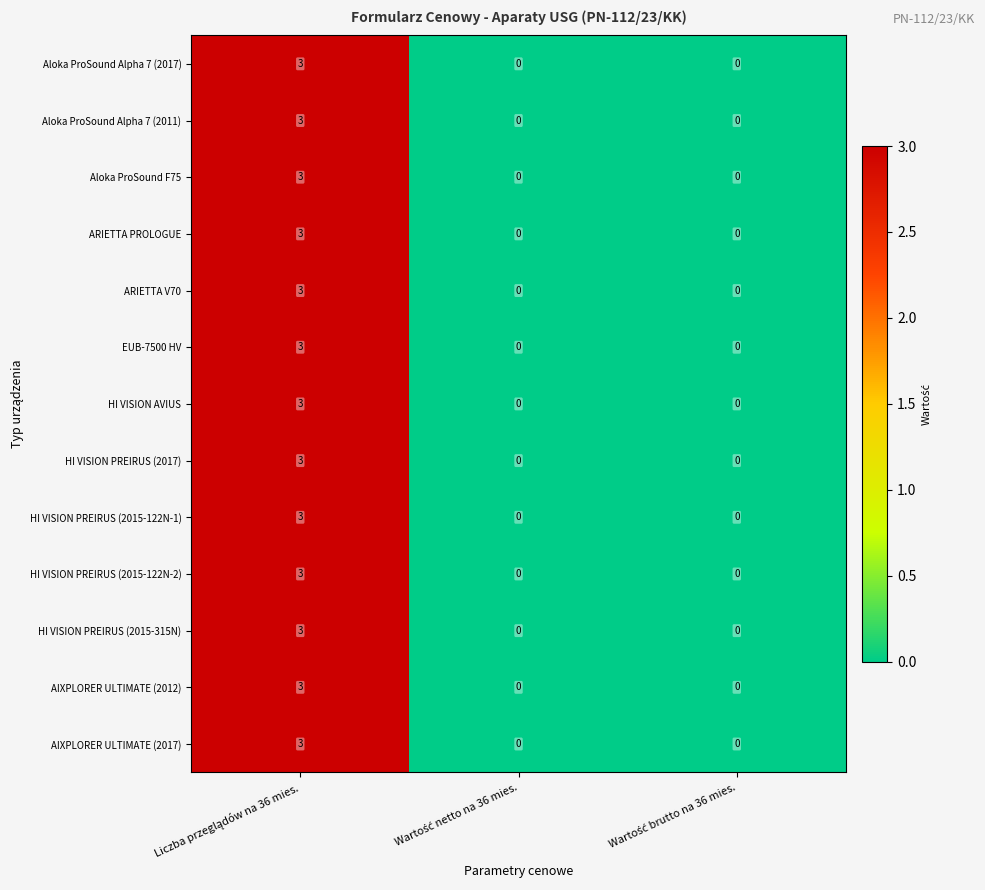

What is the difference between the maximum and second lowest values in the AIXPLORER ULTIMATE (2012) series?

3